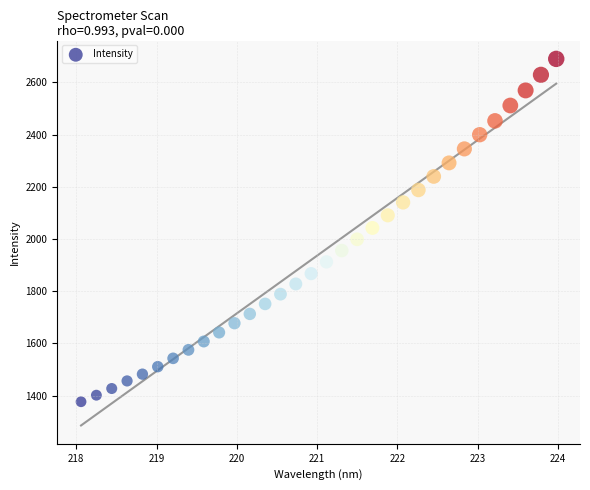

What is the range of X values (max minus min)?

5.9